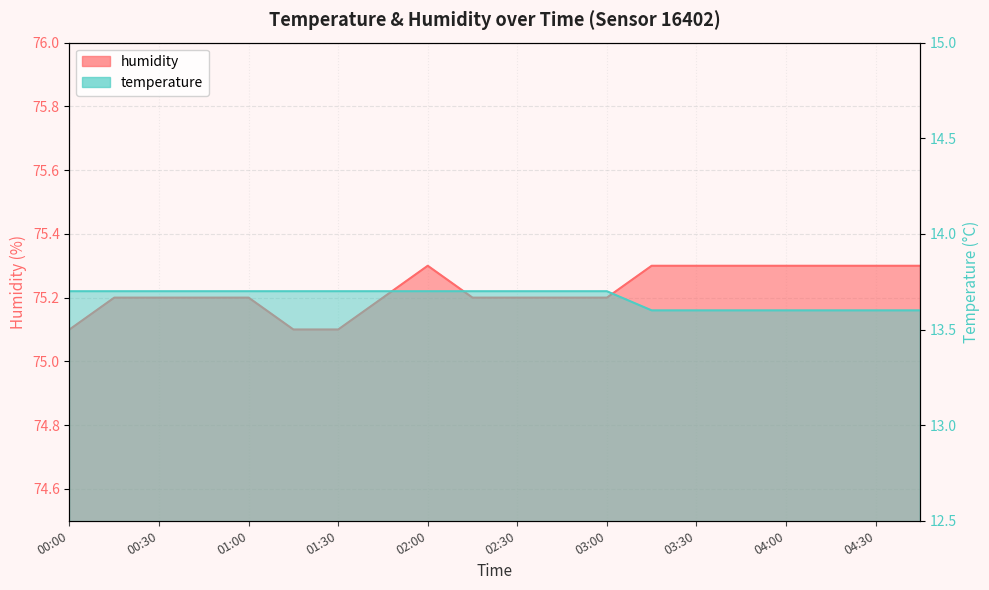

What is the label of the 19th point from the right?

00:15